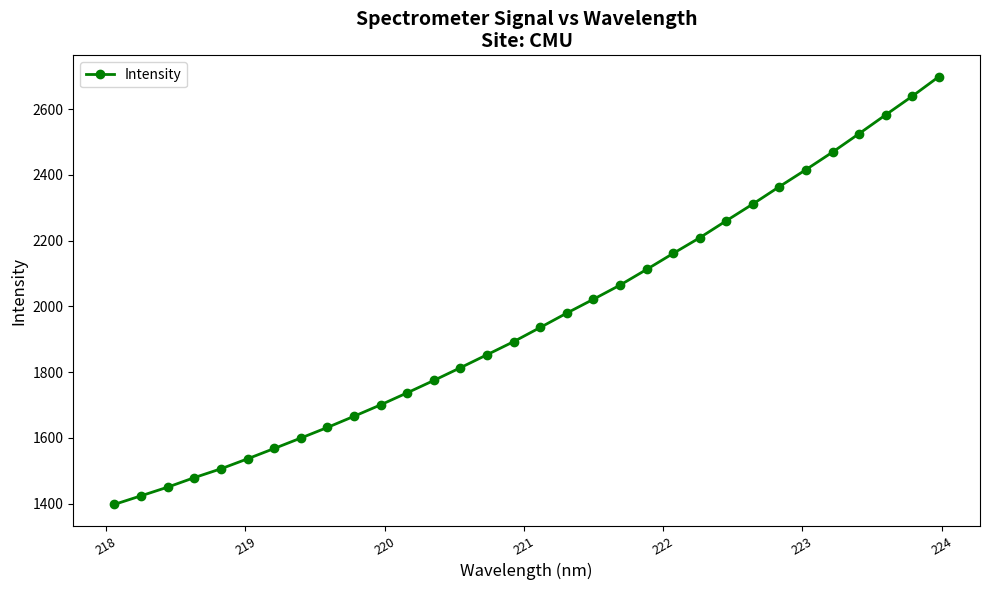

Reading left to right, transcribe all the data shown in this chart.

1398.2	1424.3	1450.6	1479.5	1506.3	1536.7	1568.0	1599.8	1632.1	1666.0	1700.8	1737.4	1774.9	1813.7	1853.1	1892.8	1936.0	1979.7	2021.7	2064.7	2112.3	2161.1	2208.7	2260.3	2311.3	2364.2	2415.9	2469.1	2525.3	2582.4	2639.1	2698.4